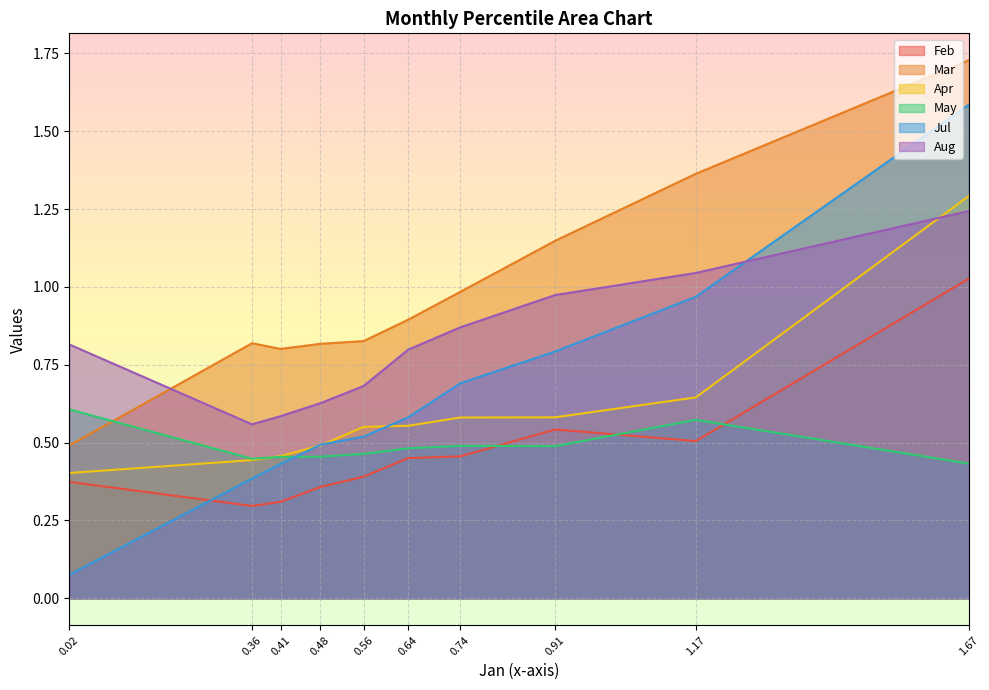

Which series has the largest range (max minus min)?

Jul